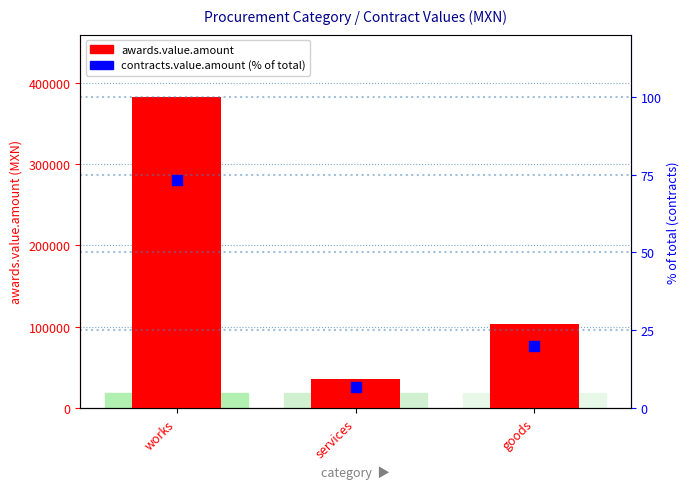

What is the total value across all series at services?

35287.4